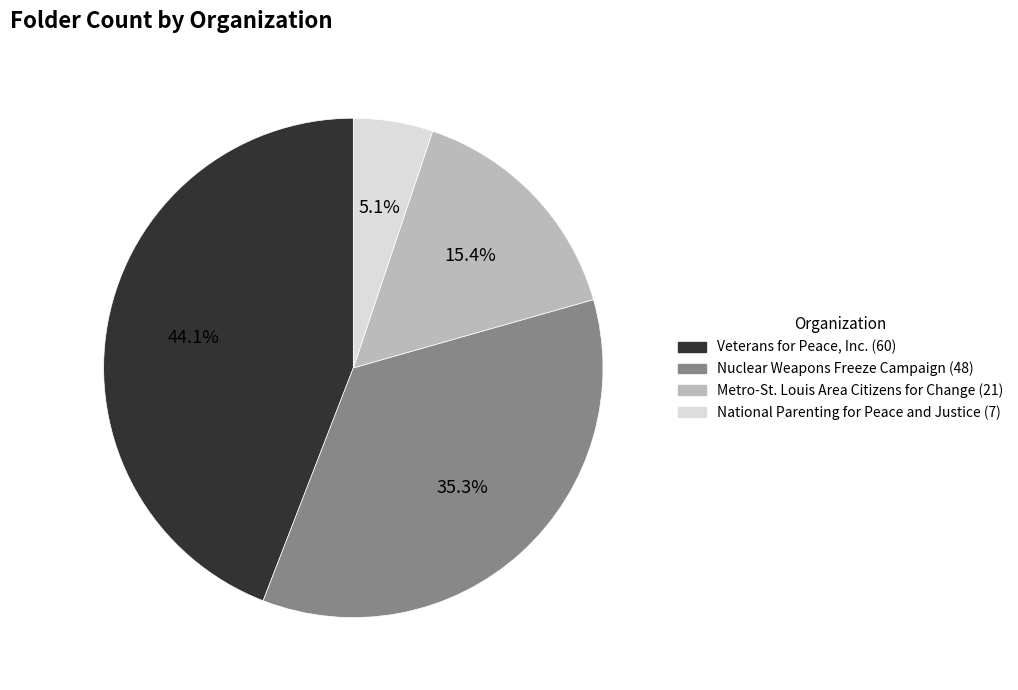

Does Veterans for Peace, Inc. represent more than half of the total?

No